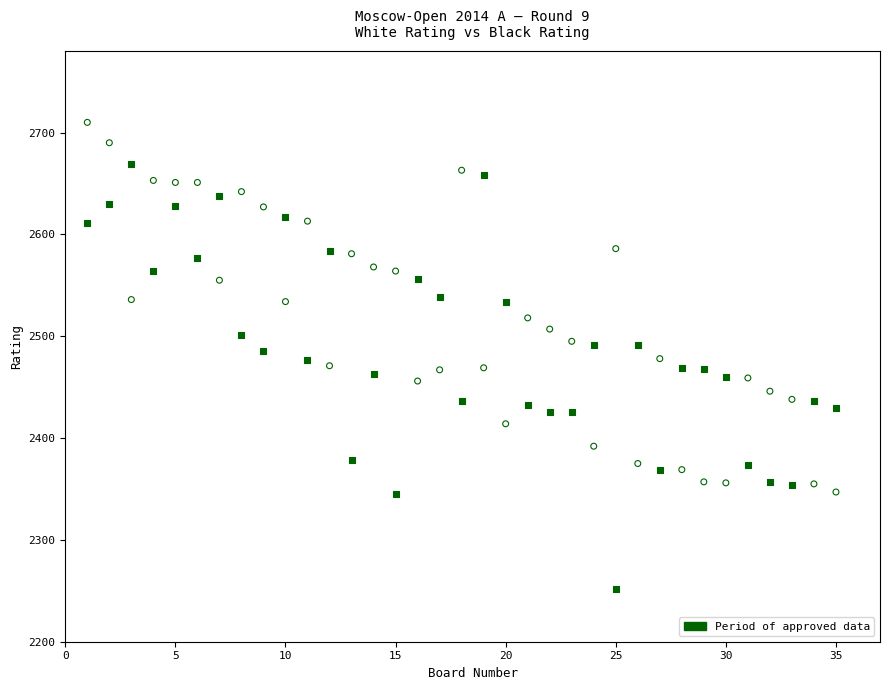

Across all data points, what is the range of Y values (max minus min)?

458